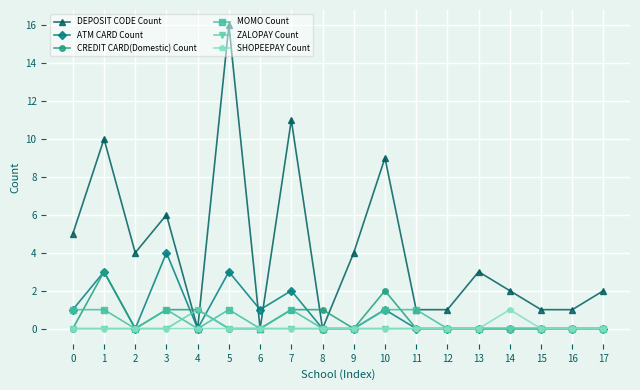

What is the maximum value for DEPOSIT CODE Count?

16